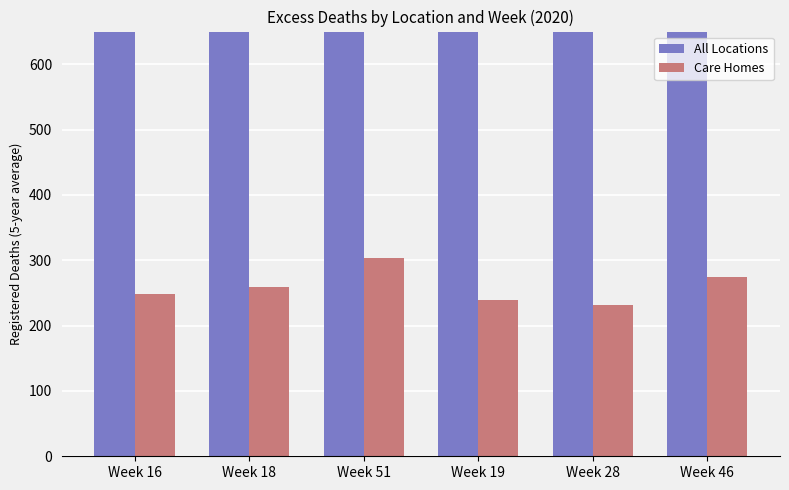

What is the difference between the maximum and minimum values in the Care Homes series?

72